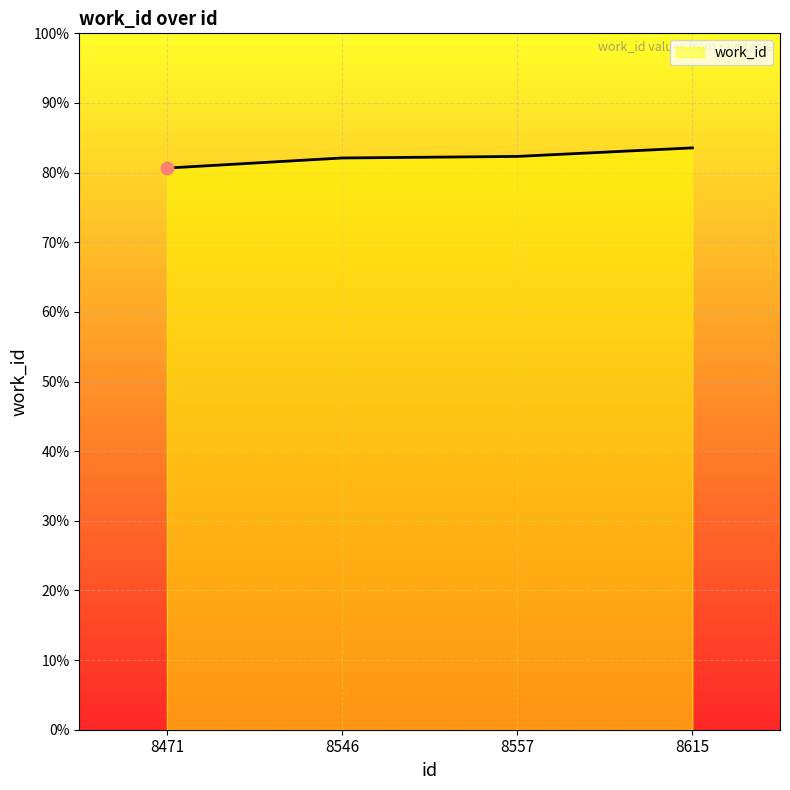

Which has a higher value, 8615 or 8546?

8615